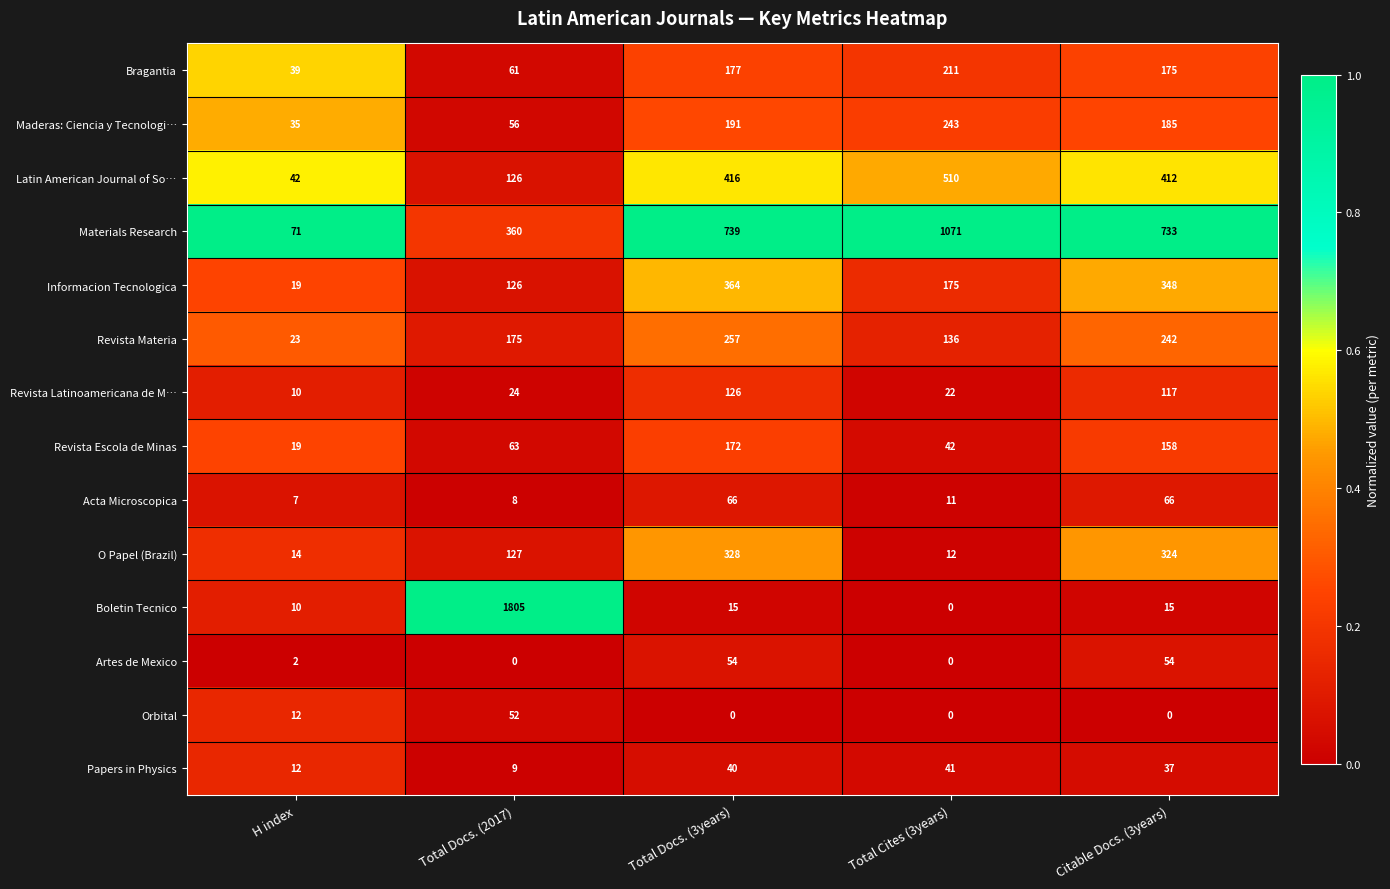

Which series has the largest total across all categories?

Materials Research